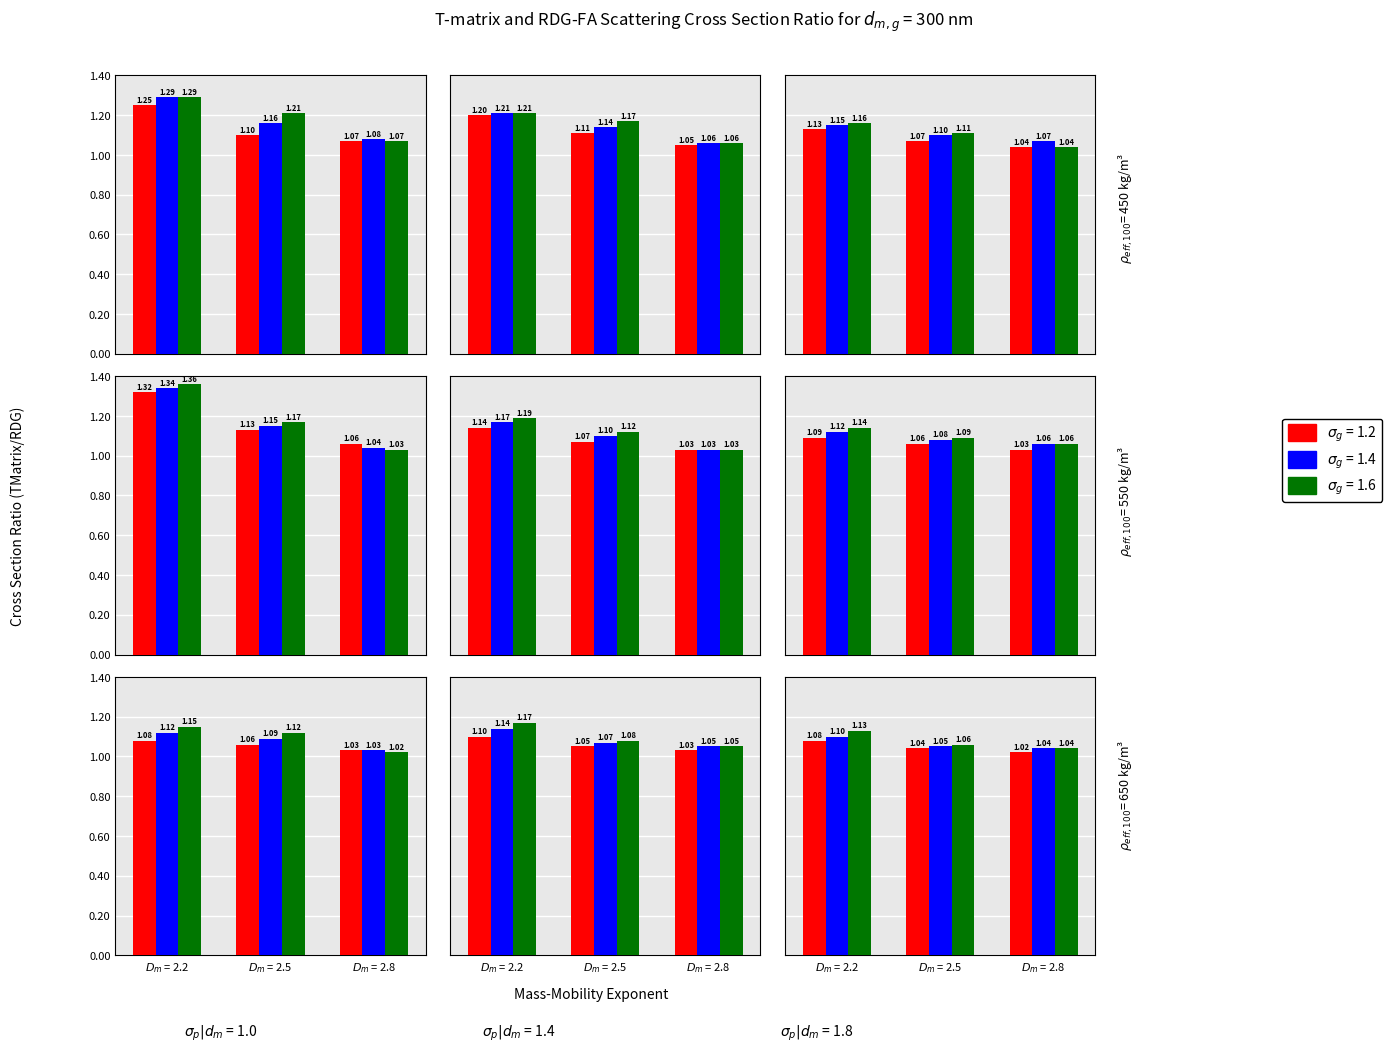

Reading right to left, transcribe all the data shown in this chart.

sigma_g=1.2: 1.0	1.0	1.1	1.0	1.1	1.1	1.0	1.1	1.1	1.0	1.1	1.1	1.0	1.1	1.1	1.1	1.1	1.3	1.0	1.1	1.1	1.1	1.1	1.2	1.1	1.1	1.2
sigma_g=1.4: 1.0	1.1	1.1	1.1	1.1	1.1	1.0	1.1	1.1	1.1	1.1	1.1	1.0	1.1	1.2	1.0	1.1	1.3	1.1	1.1	1.1	1.1	1.1	1.2	1.1	1.2	1.3
sigma_g=1.6: 1.0	1.1	1.1	1.1	1.1	1.2	1.0	1.1	1.1	1.1	1.1	1.1	1.0	1.1	1.2	1.0	1.2	1.4	1.0	1.1	1.2	1.1	1.2	1.2	1.1	1.2	1.3